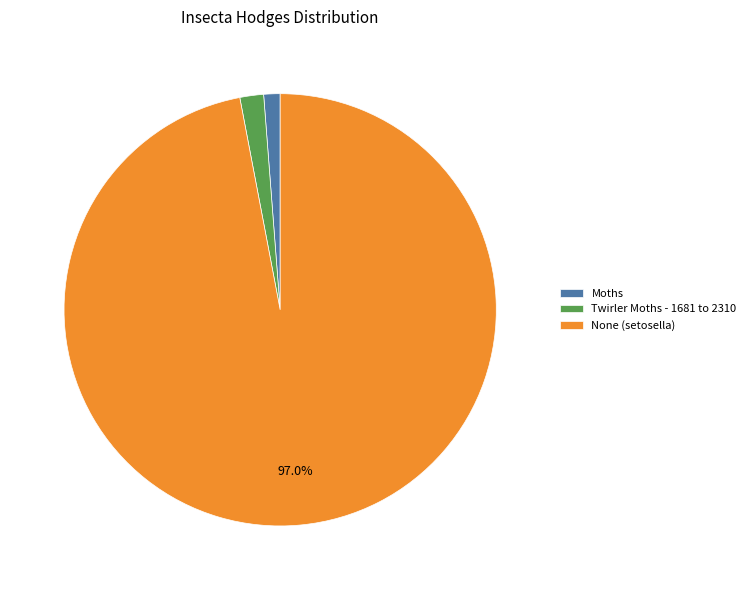

What is the majority slice?

None (setosella)